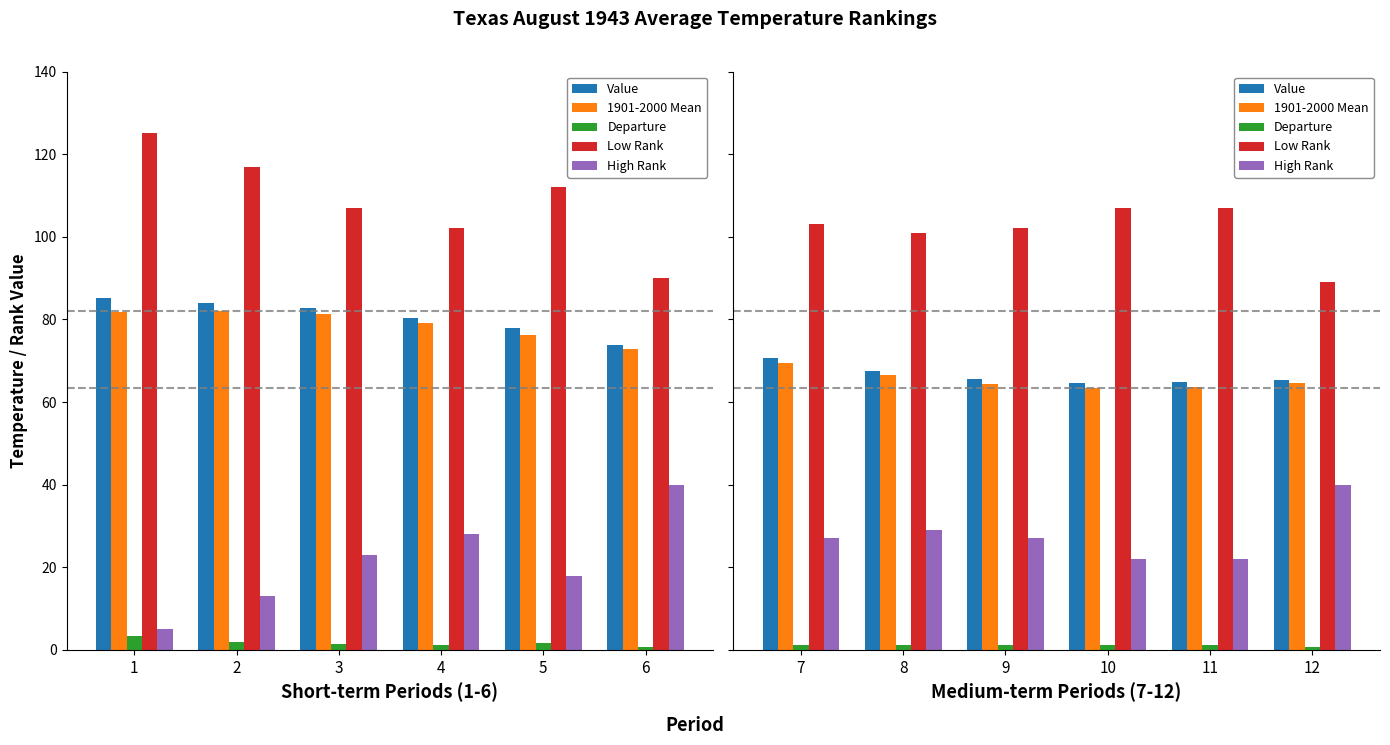

At which category does the chart reach its minimum across all series?

12